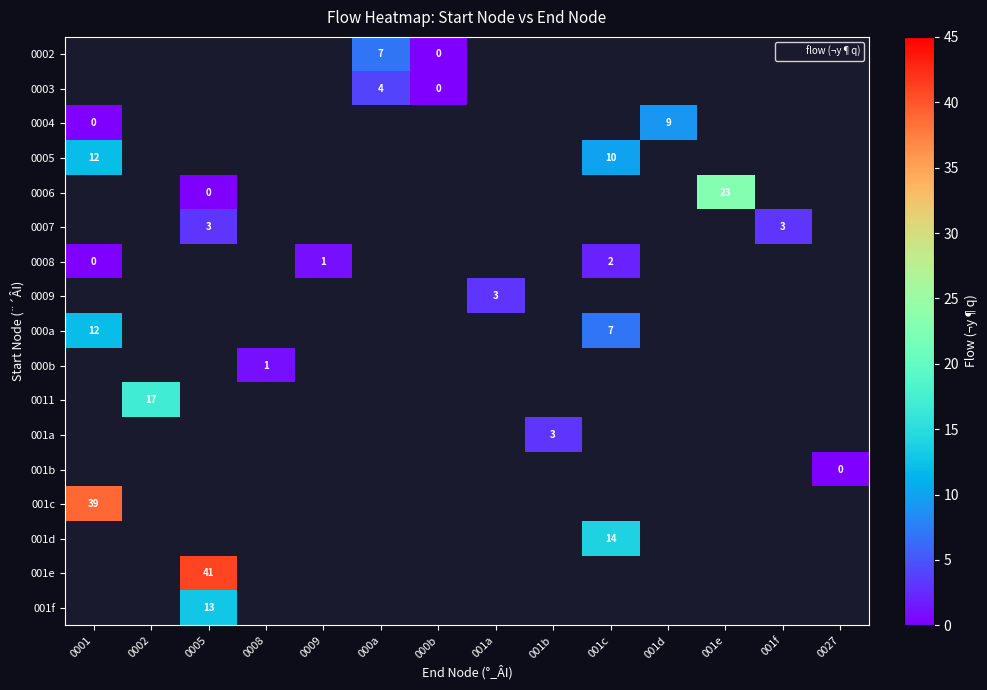

The 0009 series shows 3 at 001a. True or false?

True